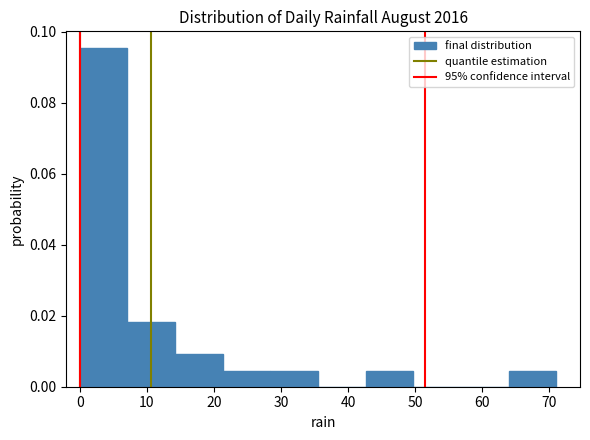

Reading left to right, transcribe this chart: for each bar, give the range it covers on the x-axis and its height. Neither the bar edges nor the heights are printed on the chart, so give them approximately, as read against the axes.

0.0 to 7.1: 0.096
7.1 to 14.2: 0.018
14.2 to 21.3: 0.010
21.3 to 28.4: 0.004
28.4 to 35.5: 0.004
35.5 to 42.6: 0
42.6 to 49.7: 0.004
49.7 to 56.8: 0
56.8 to 63.9: 0
63.9 to 71.0: 0.004